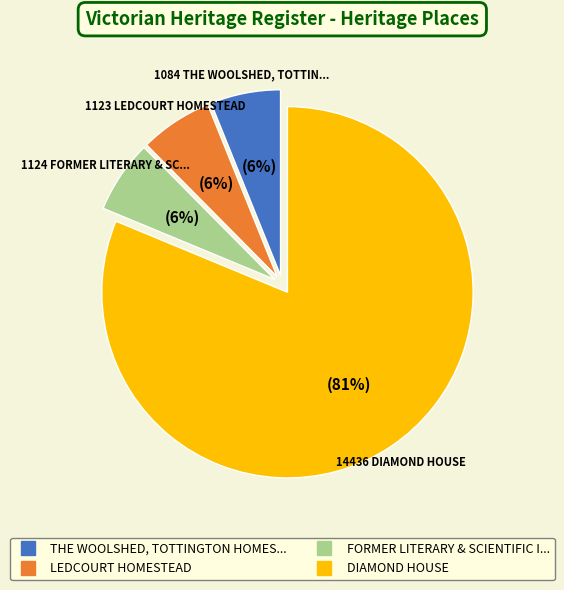

Is there any slice that represents more than half of the pie?

Yes